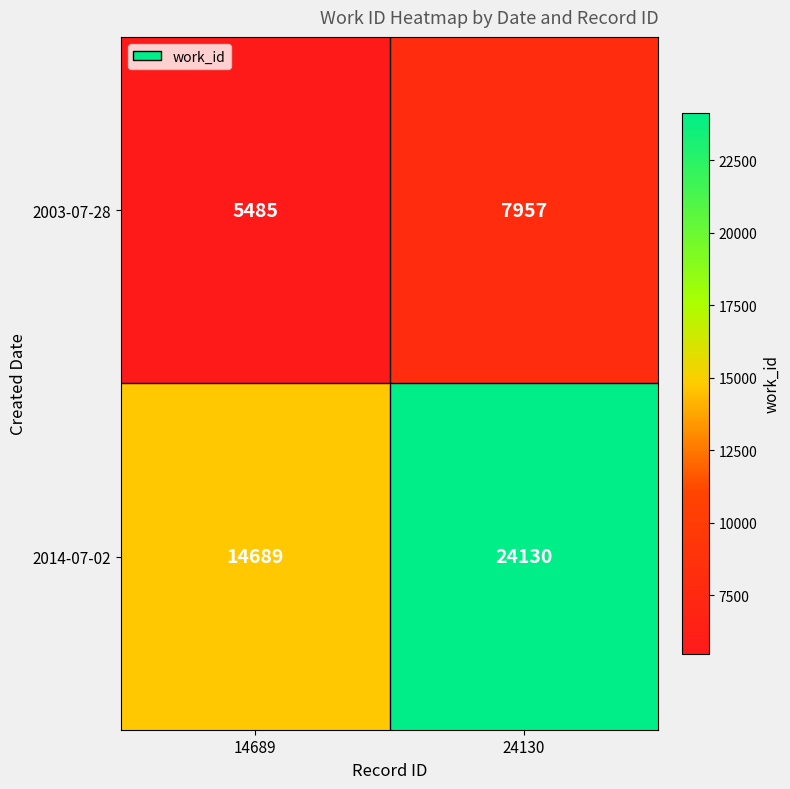

At which category is the sum across all series the highest?

24130